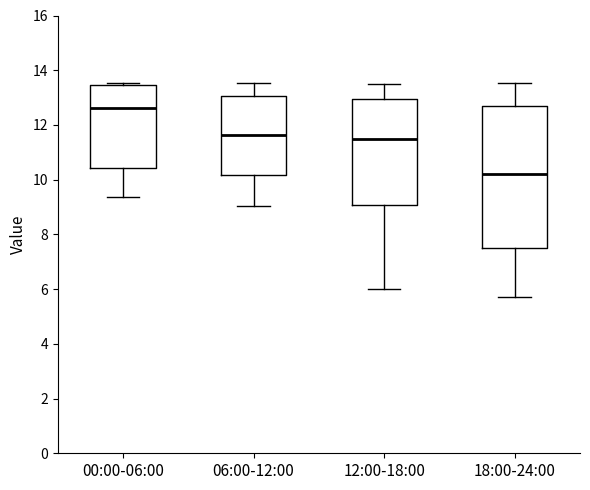

Reading left to right, transcribe this box plot: for each box, give where its median line is, the range the box spans, and where its two whiskers end, as read against the y-axis. The values are not printed on the chart, so give them approximately, as read against the axis.

00:00-06:00: median 12.6, box 10.4 to 13.4, whiskers 9.4 to 13.6
06:00-12:00: median 11.6, box 10.2 to 13.0, whiskers 9.0 to 13.6
12:00-18:00: median 11.4, box 9.0 to 13.0, whiskers 6.0 to 13.6
18:00-24:00: median 10.2, box 7.6 to 12.6, whiskers 5.8 to 13.6